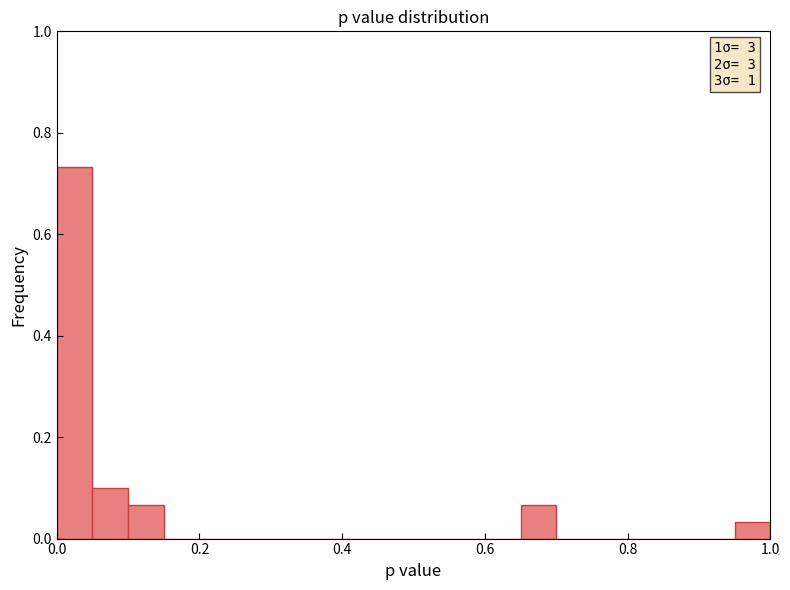

Read against the x-axis, roughly where is the centre of the tallest bar?

0.02